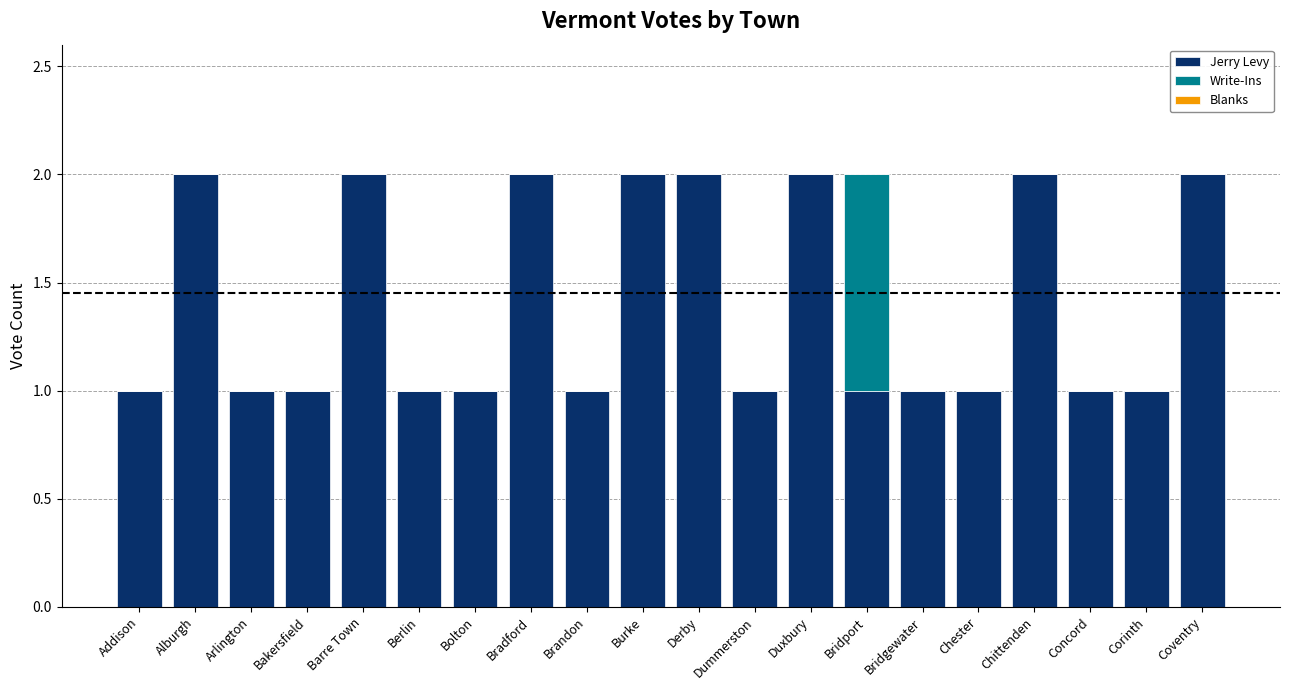

The value of Jerry Levy at Coventry is 1. True or false?

False